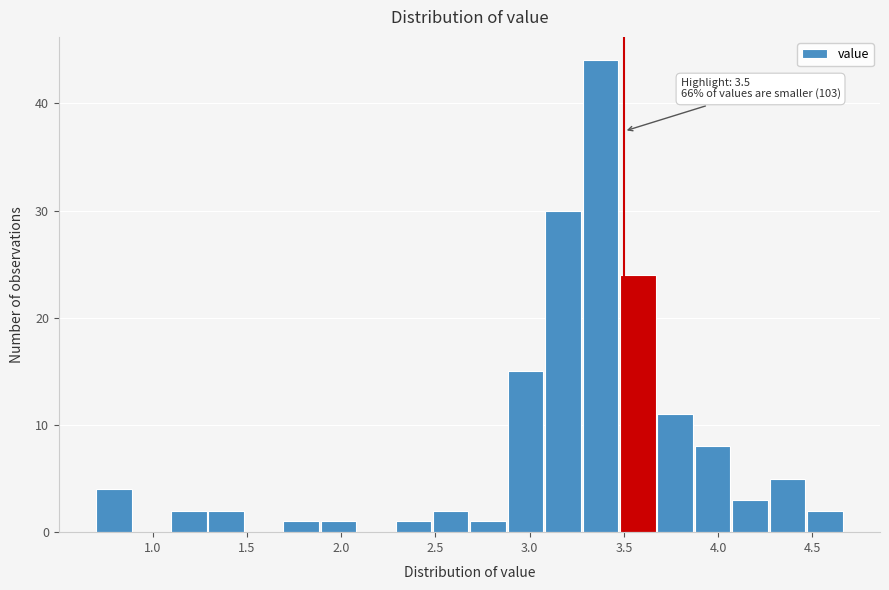

Read against the x-axis, roughly where is the centre of the tallest bar?

3.35